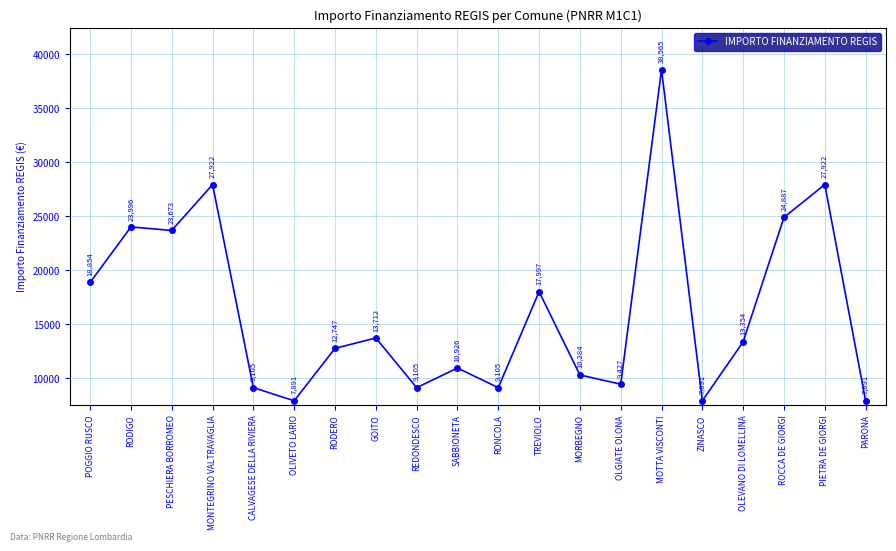

Reading left to right, what are all the values shown in this chart?

POGGIO RUSCO=18854	RODIGO=23996	PESCHIERA BORROMEO=23673	MONTEGRINO VALTRAVAGLIA=27922	CALVAGESE DELLA RIVIERA=9105	OLIVETO LARIO=7891	RODERO=12747	GOITO=13712	REDONDESCO=9105	SABBIONETA=10926	RONCOLA=9105	TREVIOLO=17997	MORBEGNO=10284	OLGIATE OLONA=9427	MOTTA VISCONTI=38565	ZINASCO=7891	OLEVANO DI LOMELLINA=13354	ROCCA DE GIORGI=24887	PIETRA DE GIORGI=27922	PARONA=7891